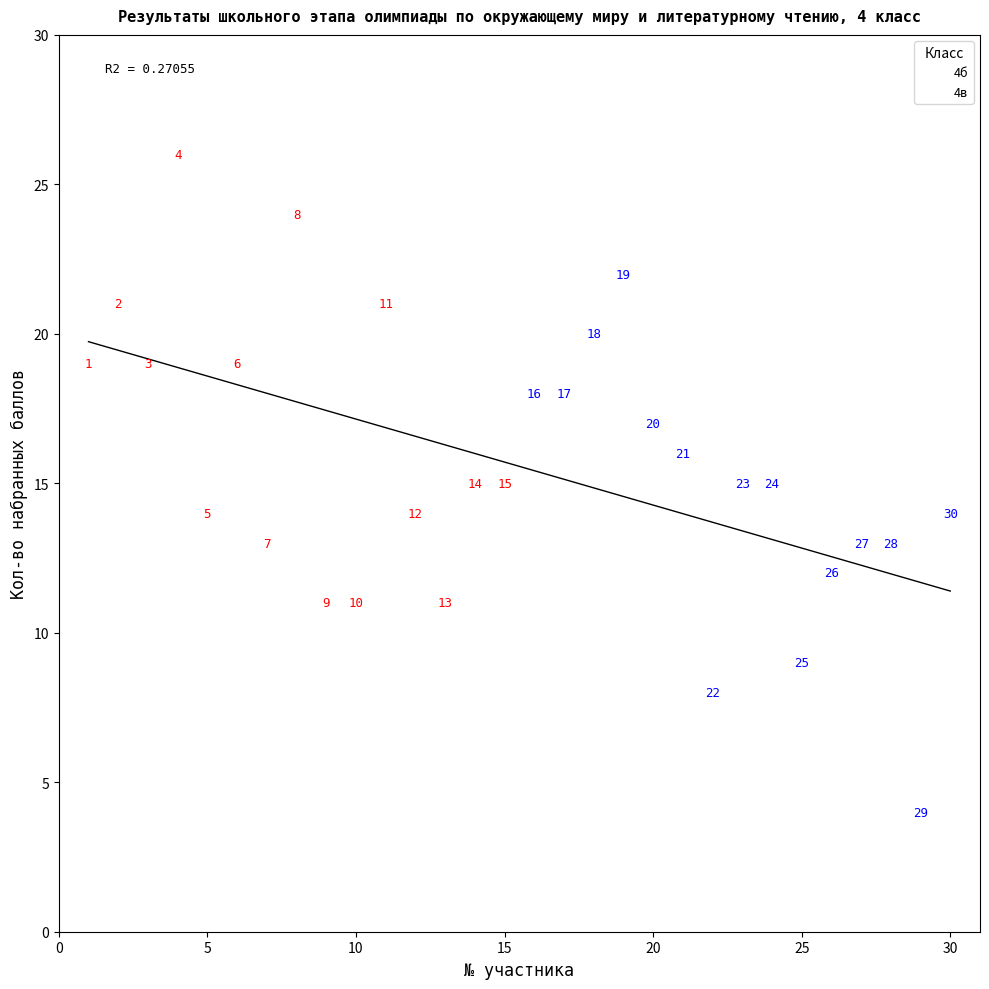

Which series has the widest spread of Y values?

4в